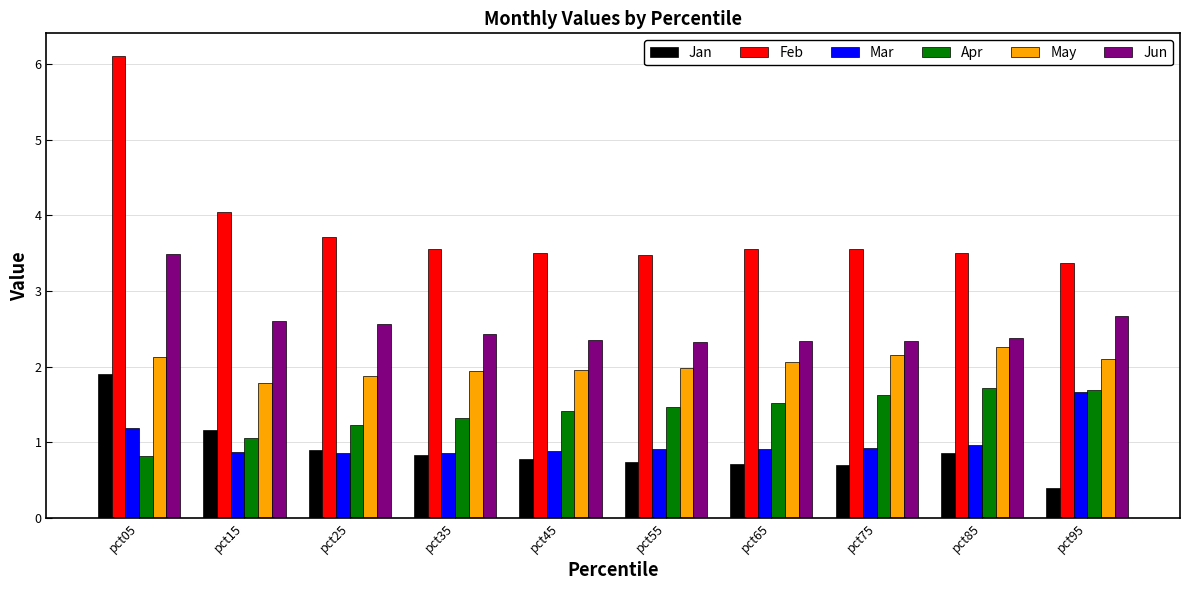

What is the difference between the second highest and second lowest values in the Mar series?

0.3